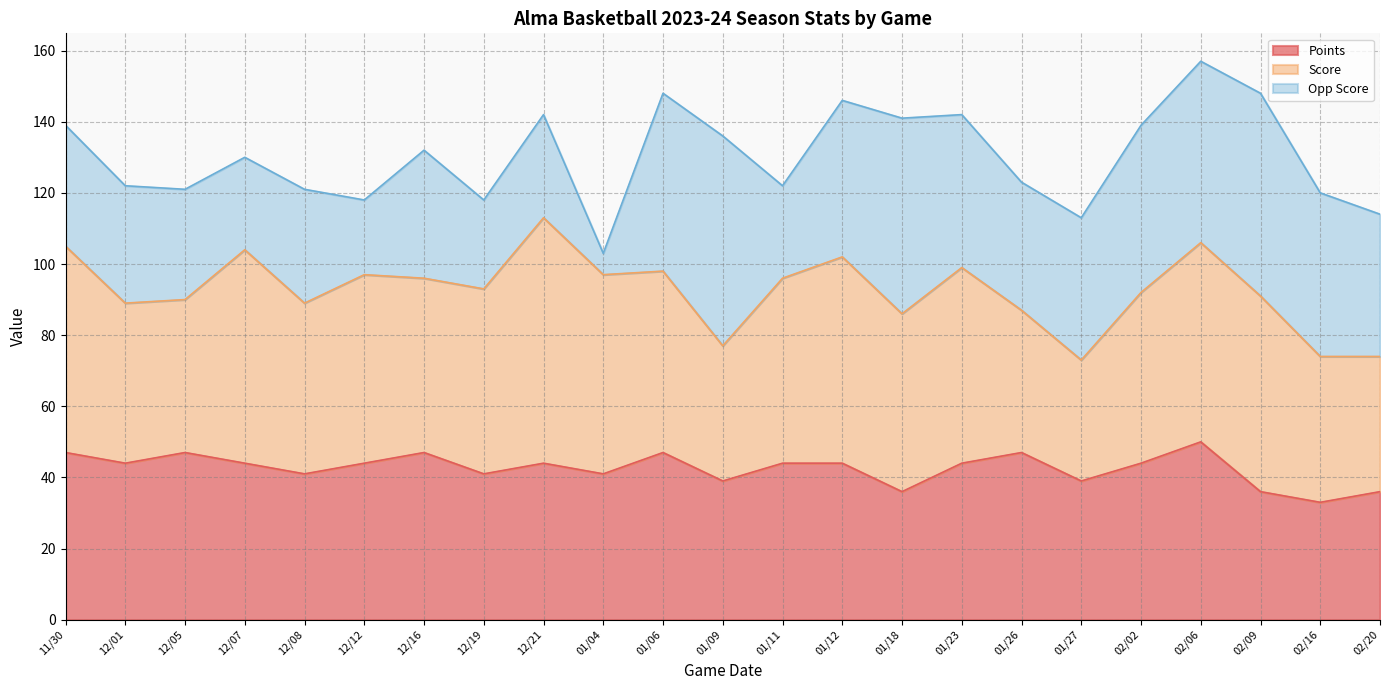

Reading right to left, extract all data points from this chart.

Points: 02/20=36	02/16=33	02/09=36	02/06=50	02/02=44	01/27=39	01/26=47	01/23=44	01/18=36	01/12=44	01/11=44	01/09=39	01/06=47	01/04=41	12/21=44	12/19=41	12/16=47	12/12=44	12/08=41	12/07=44	12/05=47	12/01=44	11/30=47
Score: 02/20=38	02/16=41	02/09=55	02/06=56	02/02=48	01/27=34	01/26=40	01/23=55	01/18=50	01/12=58	01/11=52	01/09=38	01/06=51	01/04=56	12/21=69	12/19=52	12/16=49	12/12=53	12/08=48	12/07=60	12/05=43	12/01=45	11/30=58
Opp Score: 02/20=40	02/16=46	02/09=57	02/06=51	02/02=47	01/27=40	01/26=36	01/23=43	01/18=55	01/12=44	01/11=26	01/09=59	01/06=50	01/04=6	12/21=29	12/19=25	12/16=36	12/12=21	12/08=32	12/07=26	12/05=31	12/01=33	11/30=34